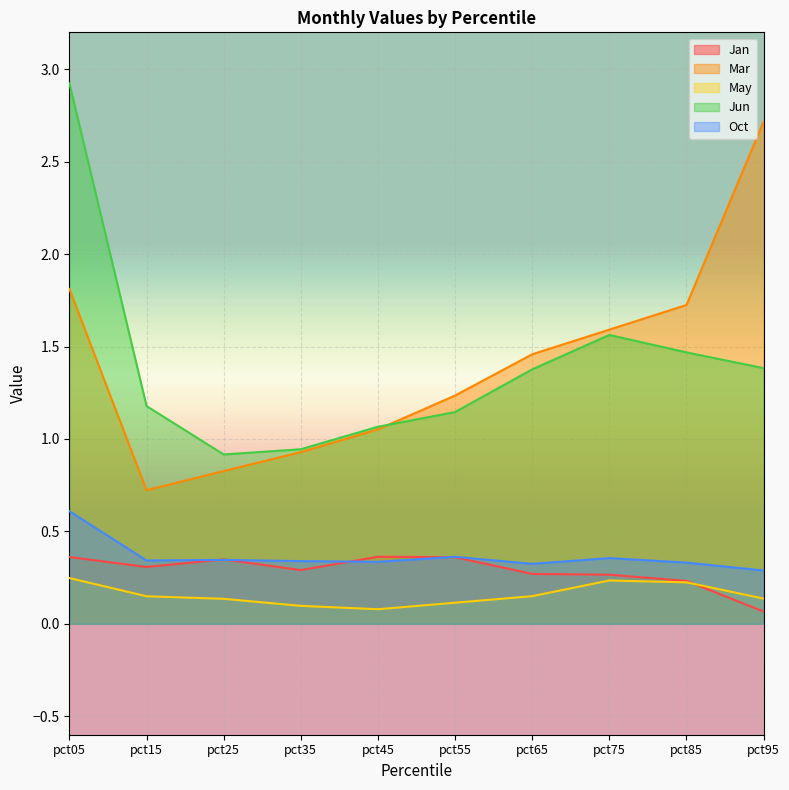

What is the difference between the Oct values at pct65 and pct05?

0.3